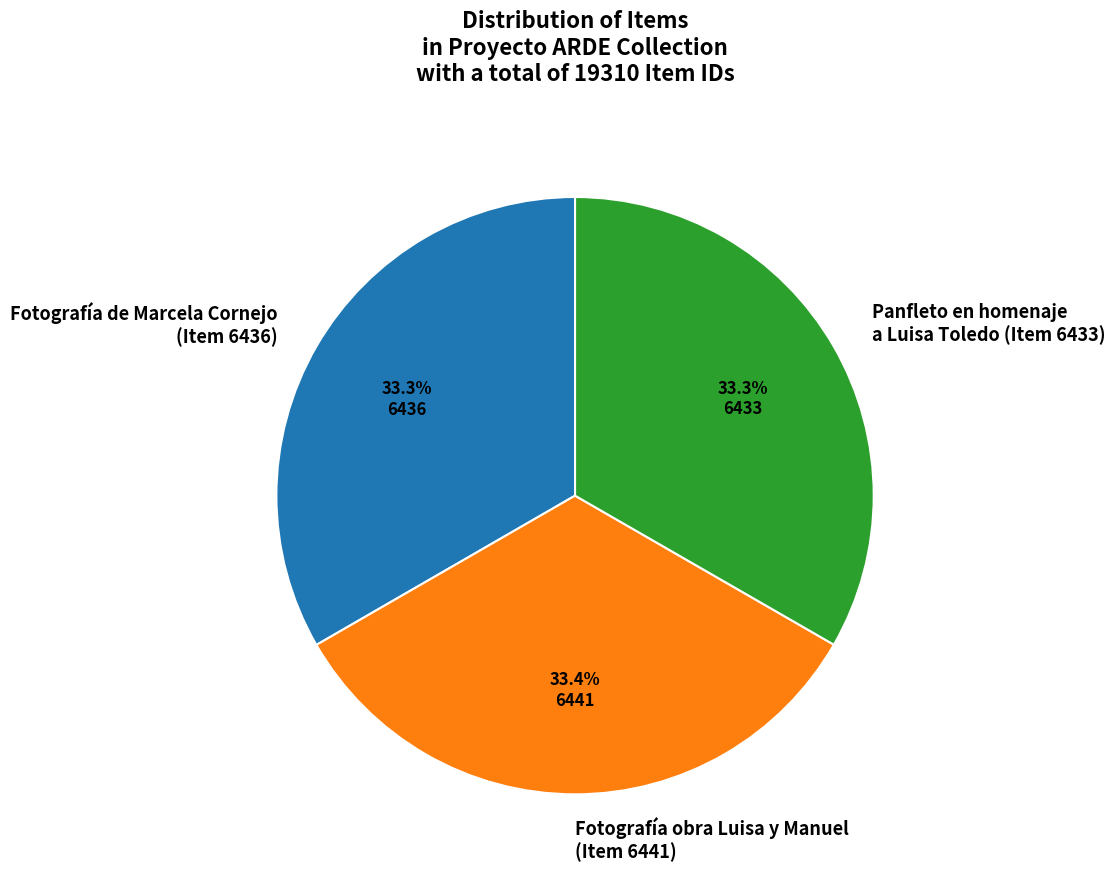

Do Panfleto en homenaje a Luisa Toledo (Item 6433) and Fotografía de Marcela Cornejo (Item 6436) together represent more than half of the pie?

Yes